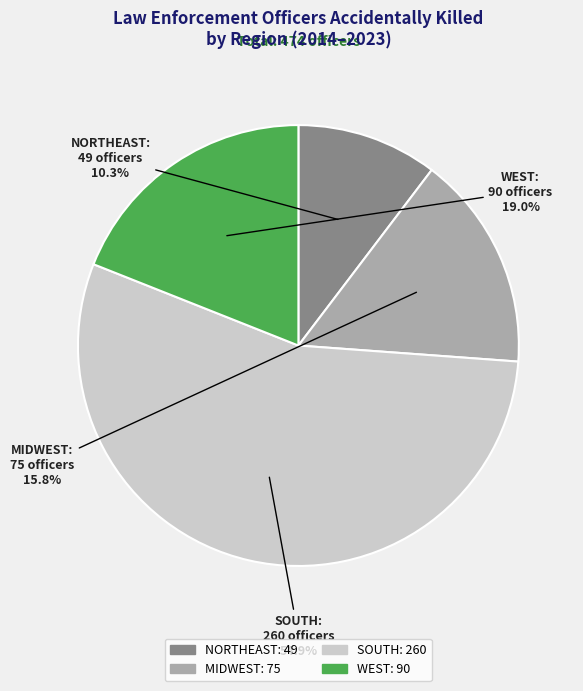

How many slices are in this pie chart?

4